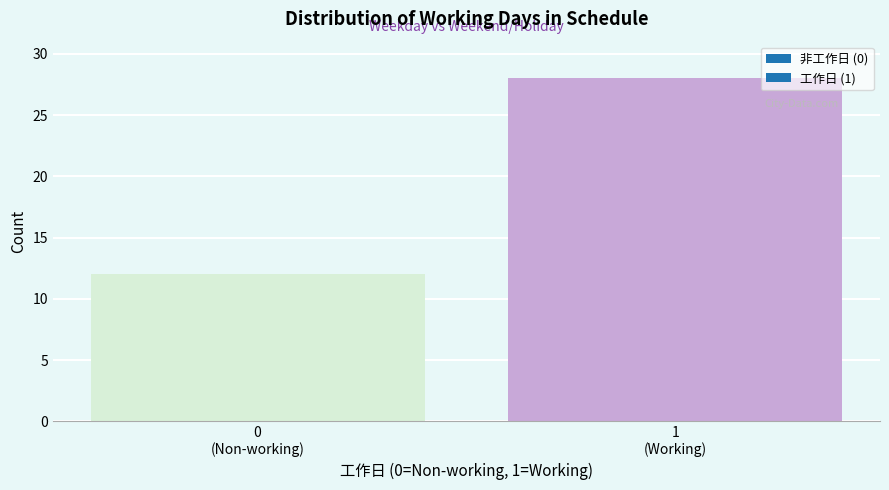

Reading right to left, list all the values displayed in this chart.

28	12